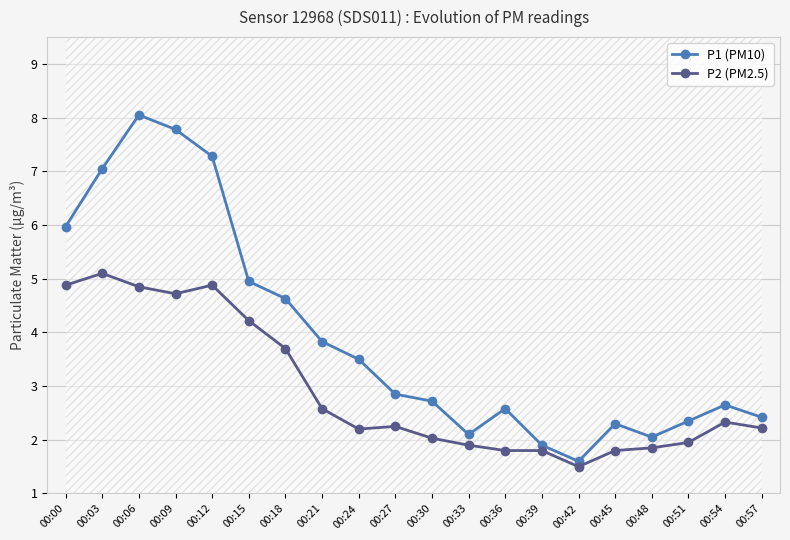

True or false: P1 (PM10) has more than 1 interior local peaks.

True